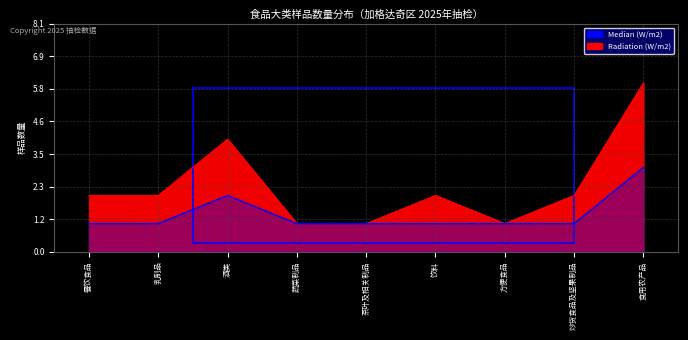

List the labels in order of value, smallest first.

蔬菜制品, 茶叶及相关制品, 方便食品, 餐饮食品, 乳制品, 饮料, 炒货食品及坚果制品, 酒类, 食用农产品